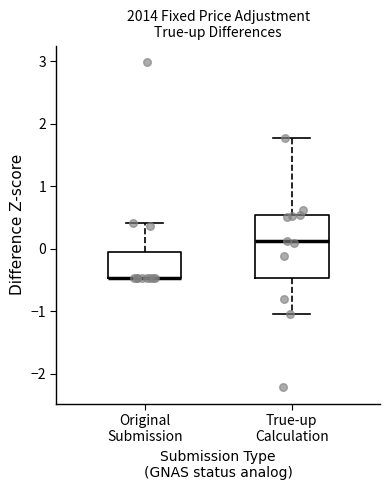

Where is the upper edge of the box for True-up Calculation on the y-axis? The values are not printed on the chart, so give them approximately, as read against the axis.

0.5